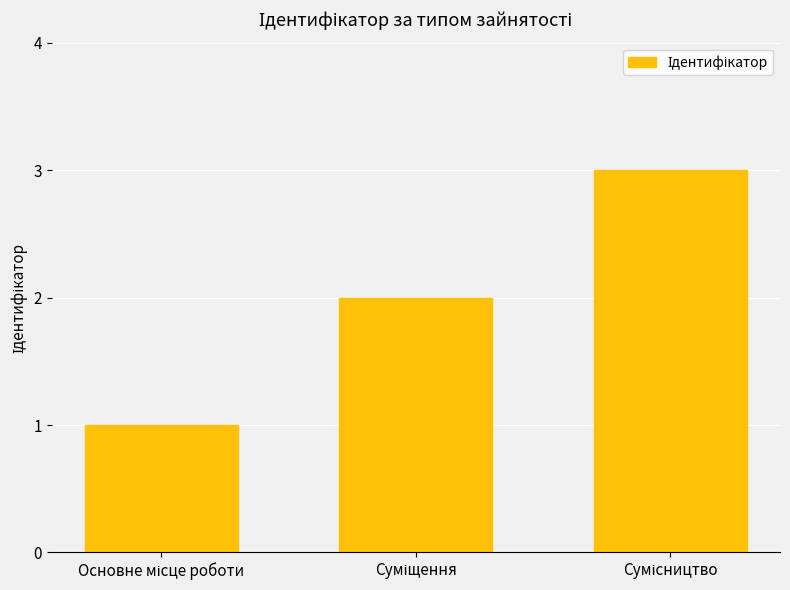

How many bars are there in total?

3